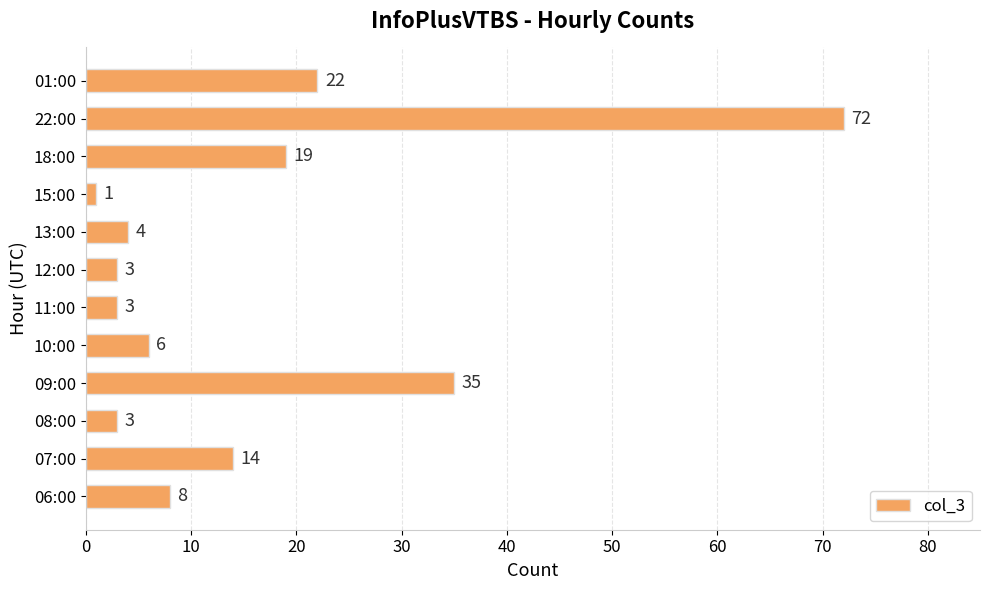

Approximately how many times larger is the value at 06:00 compared to 15:00?

8.0